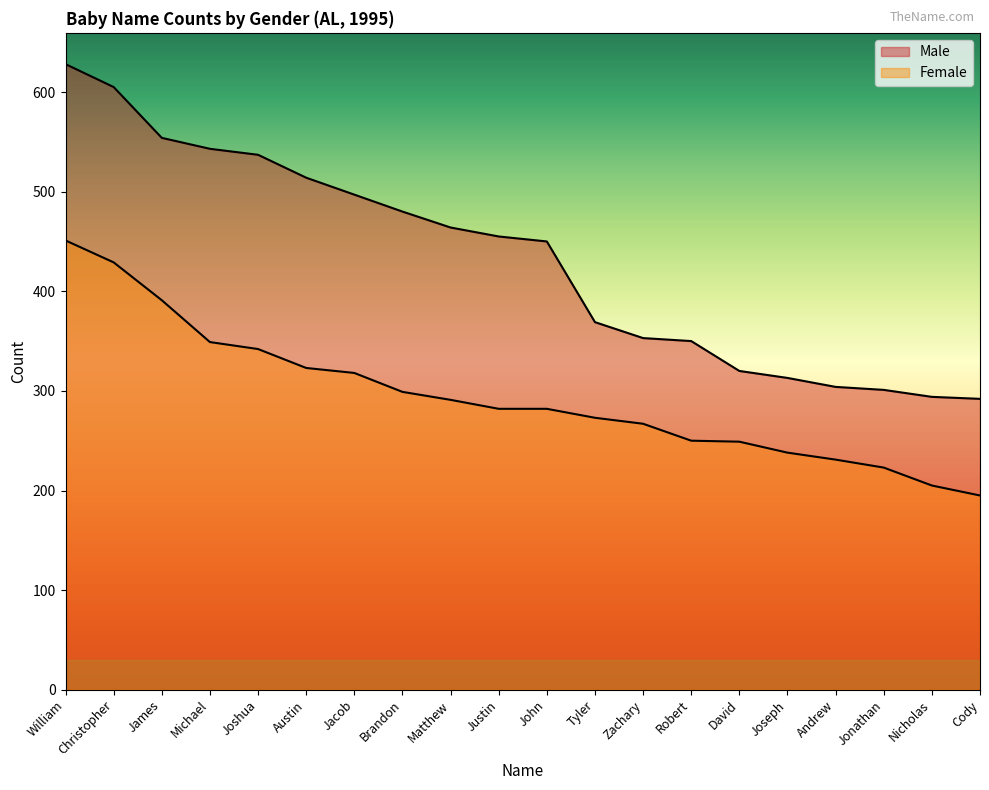

True or false: Female and Male cross at least once.

False